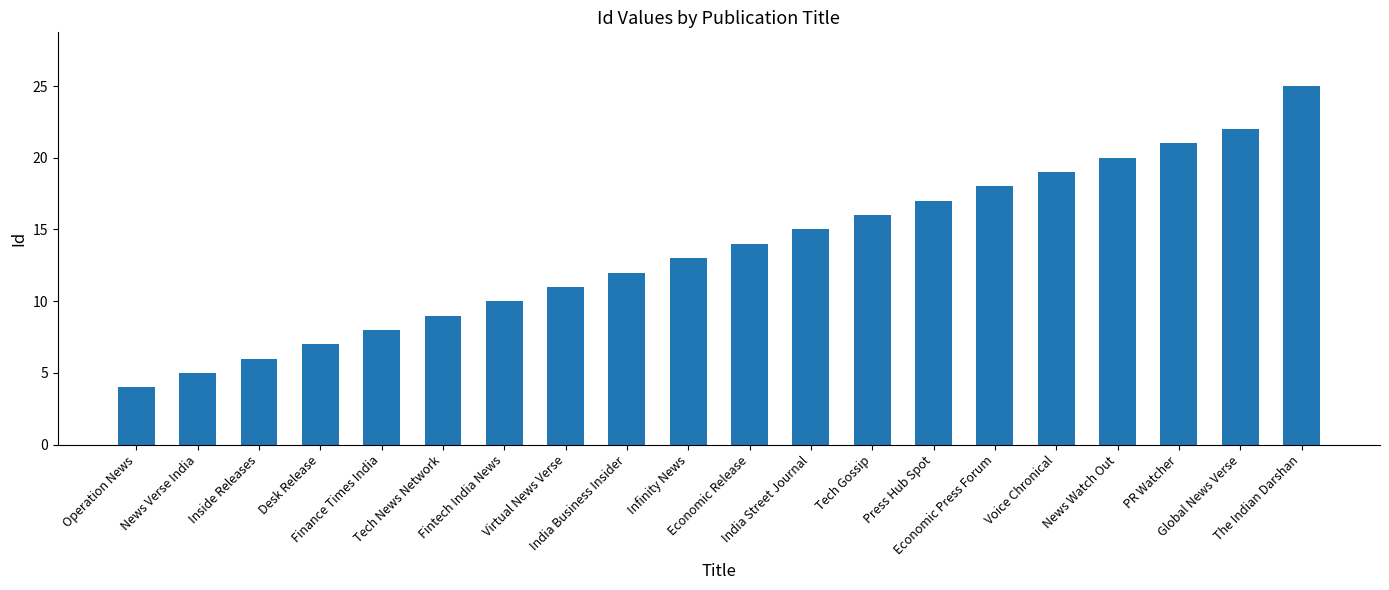

What is the ratio of the value at Tech News Network to the value at Finance Times India?

1.1